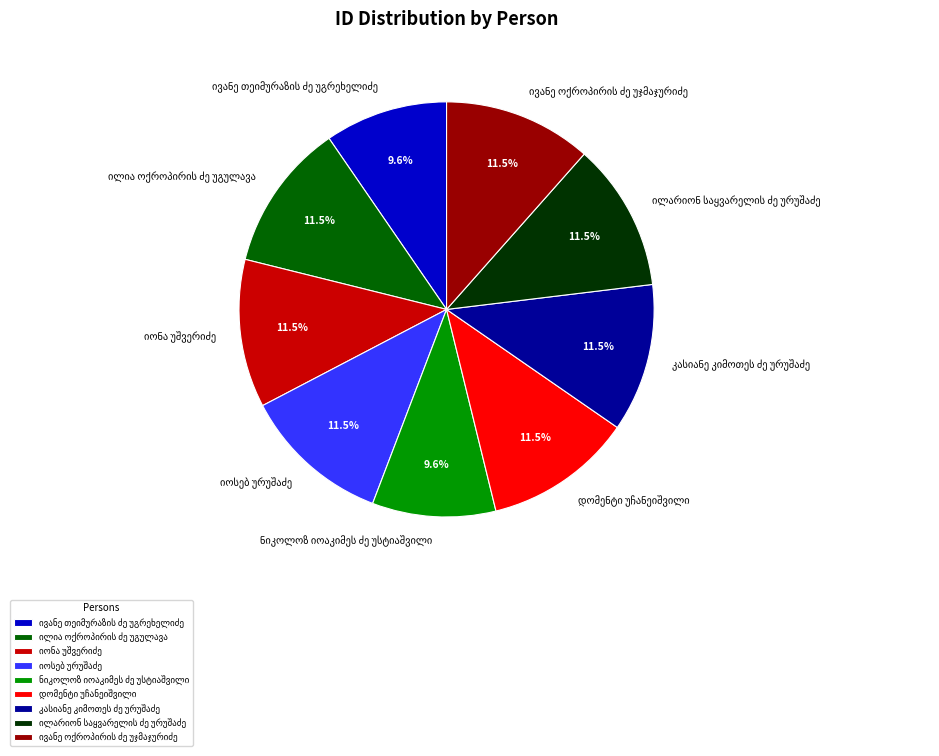

How many slices are in this pie chart?

9